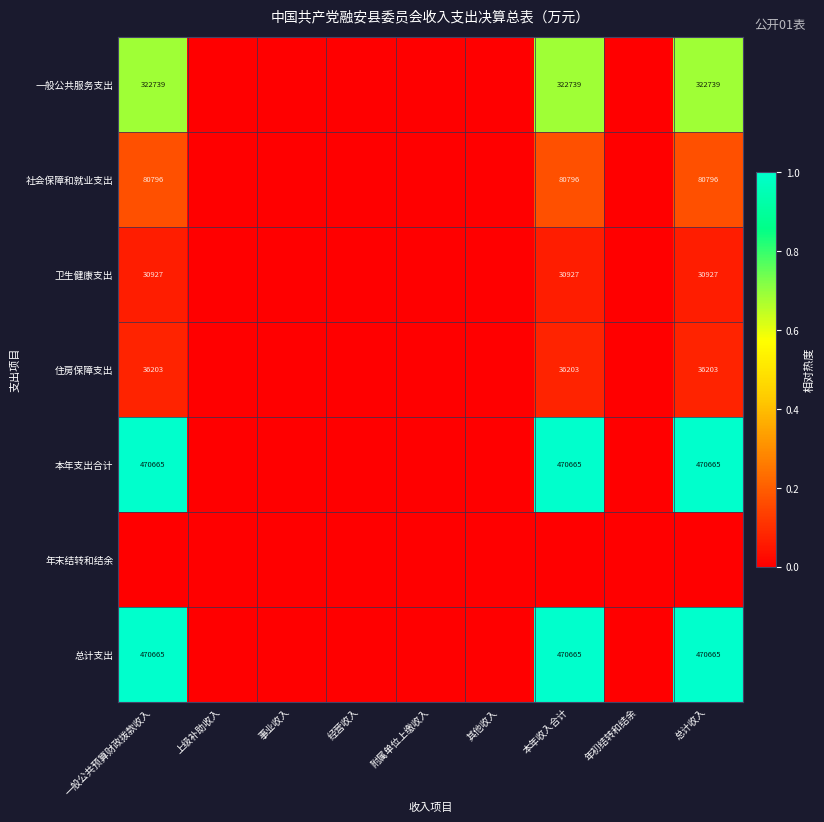

The value of 卫生健康支出 at 本年收入合计 is 21290. True or false?

False